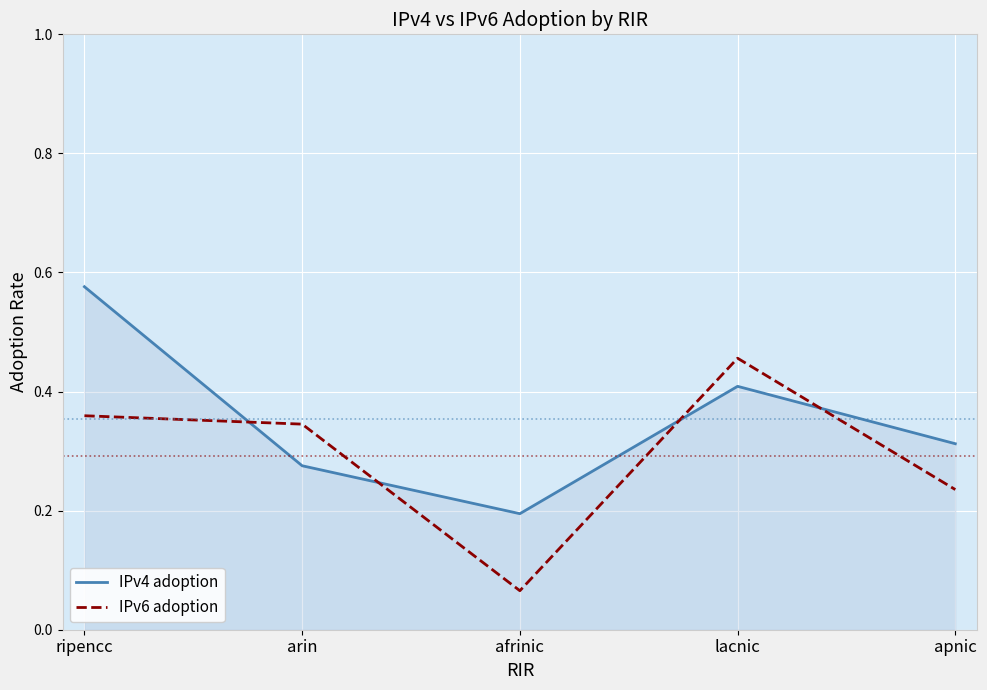

In IPv6 adoption, how many points are higher than both neighbors (excluding endpoints)?

1